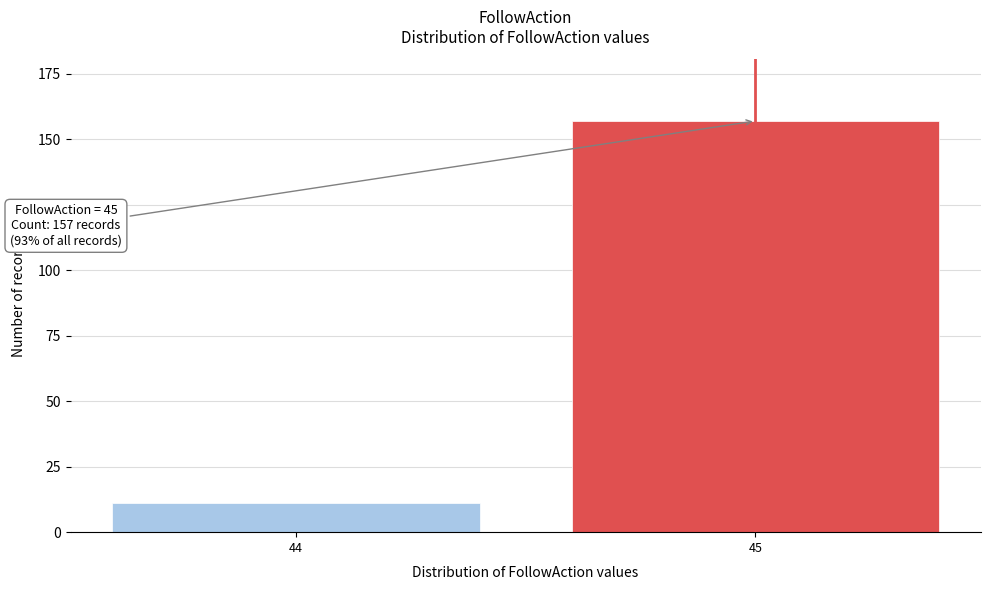

Reading left to right, extract all data points from this chart.

44=11	45=157